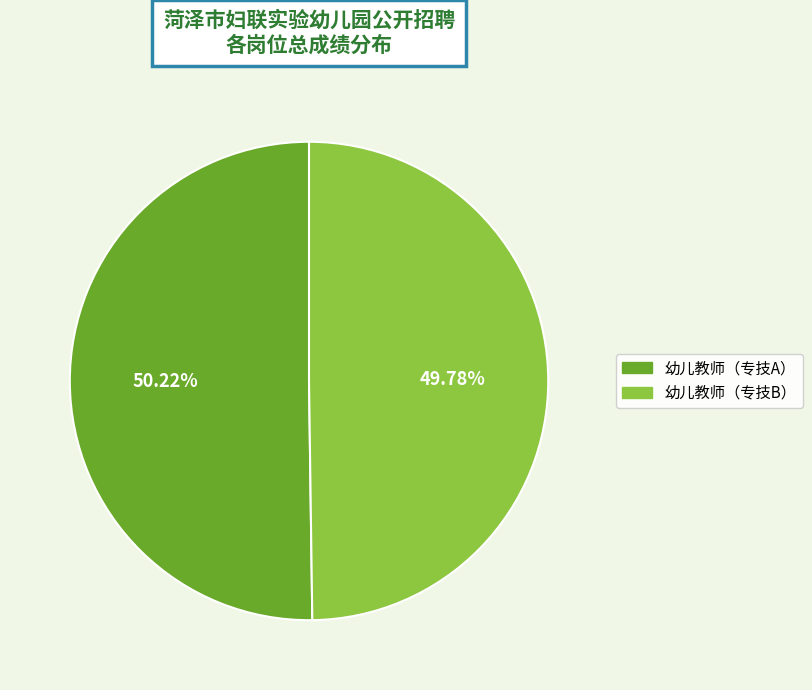

How many segments does this pie chart have?

2